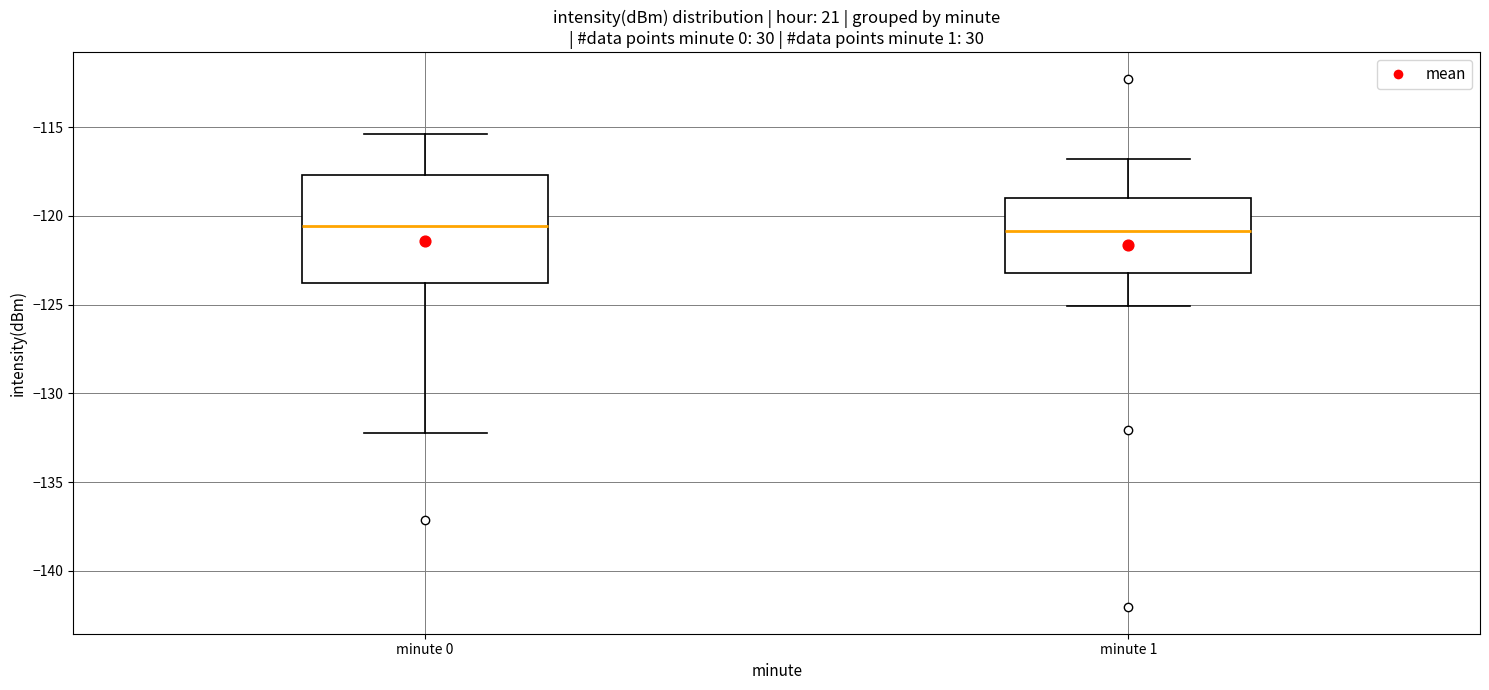

Where does the lower whisker of the box for minute 1 end on the y-axis? The values are not printed on the chart, so give them approximately, as read against the axis.

-125.0